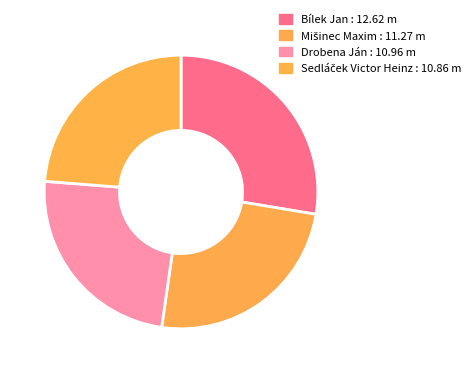

What is the smallest slice in the pie chart?

Sedláček Victor Heinz